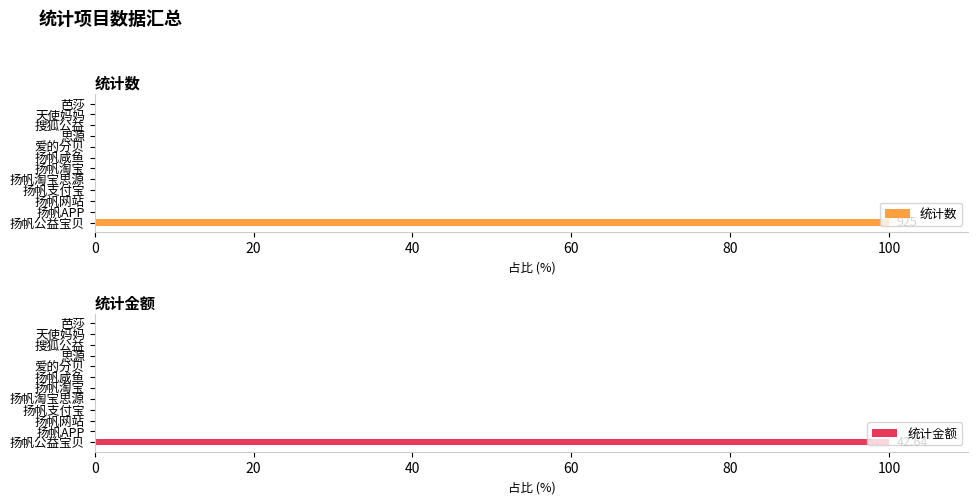

True or false: 统计数 has a value of 0 at 思源.

True